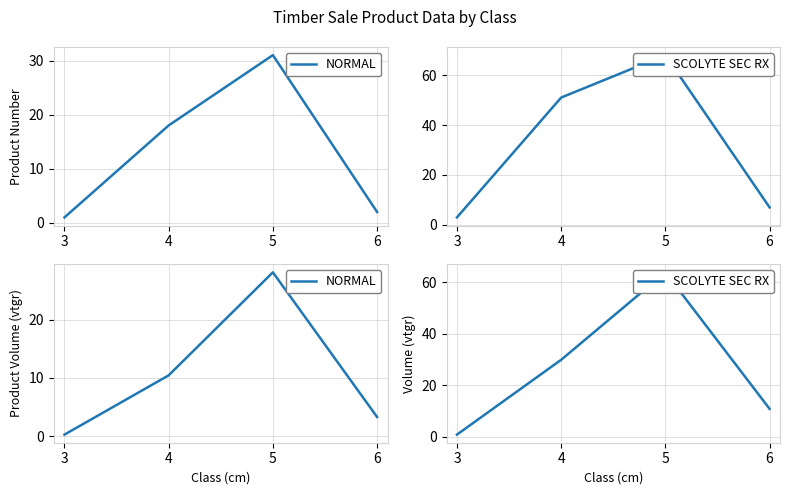

How many data points in SCOLYTE SEC RX are above 29?

2